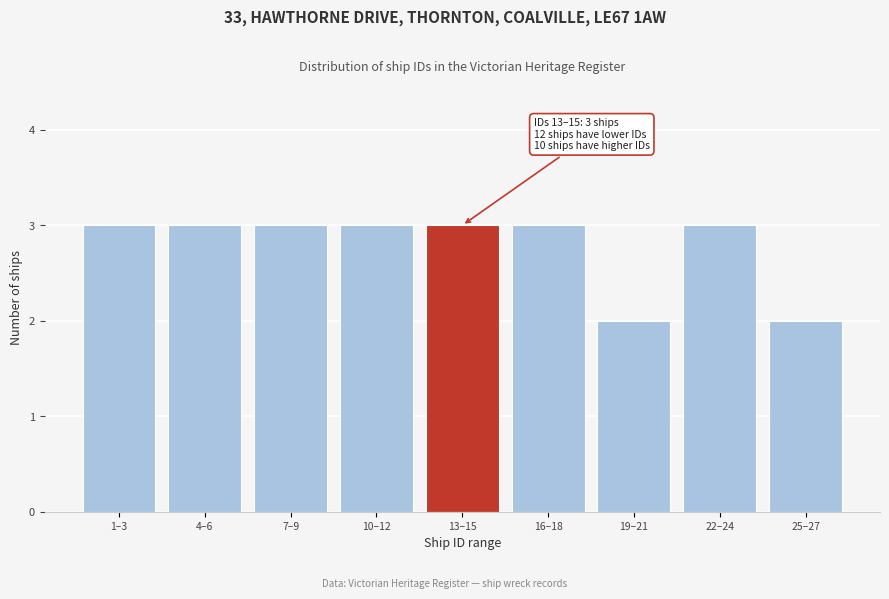

Reading right to left, transcribe all the data shown in this chart.

25–27=2	22–24=3	19–21=2	16–18=3	13–15=3	10–12=3	7–9=3	4–6=3	1–3=3